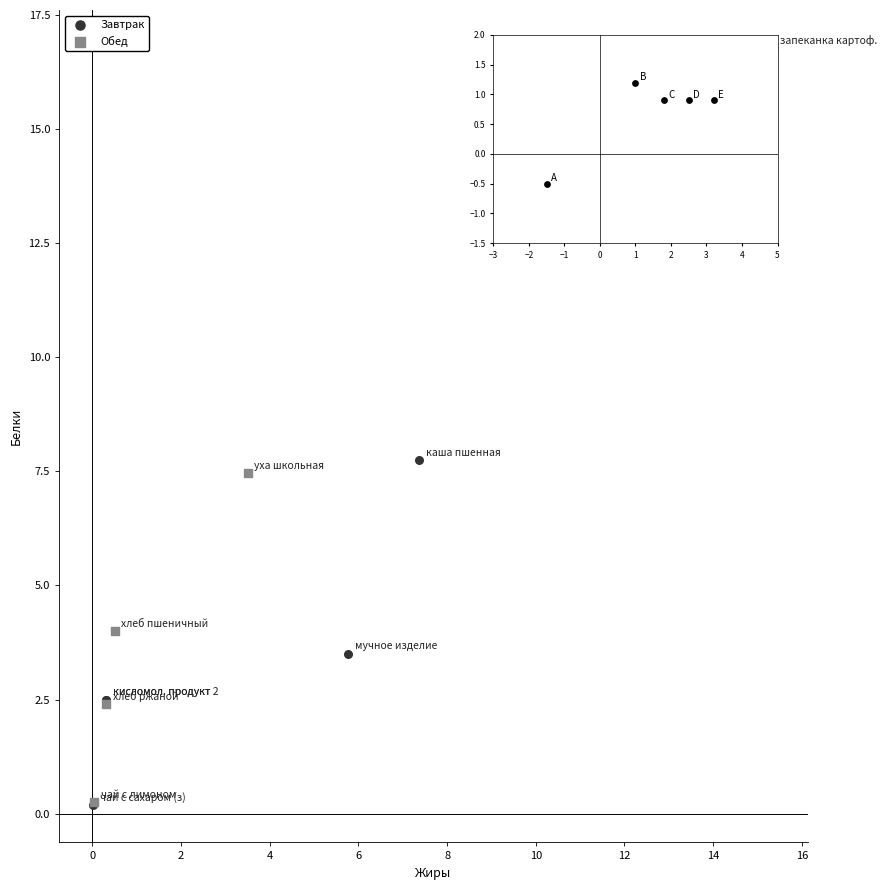

Which series reaches the maximum Y coordinate?

Обед